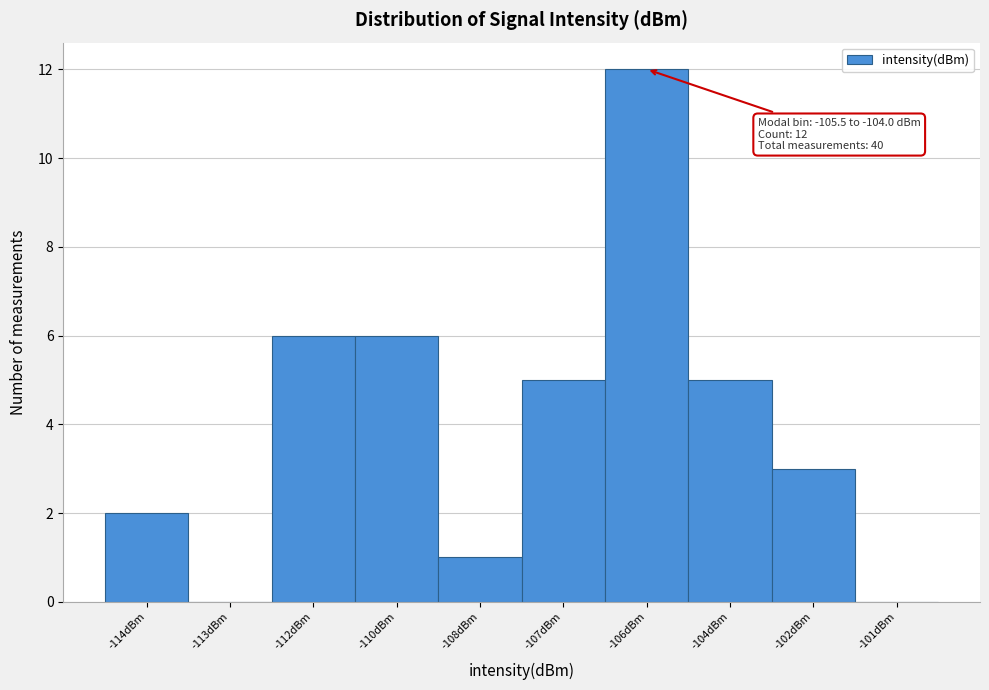

Reading left to right, list all the values displayed in this chart.

-114dBm=2	-113dBm=0	-112dBm=6	-110dBm=6	-108dBm=1	-107dBm=5	-106dBm=12	-104dBm=5	-102dBm=3	-101dBm=0